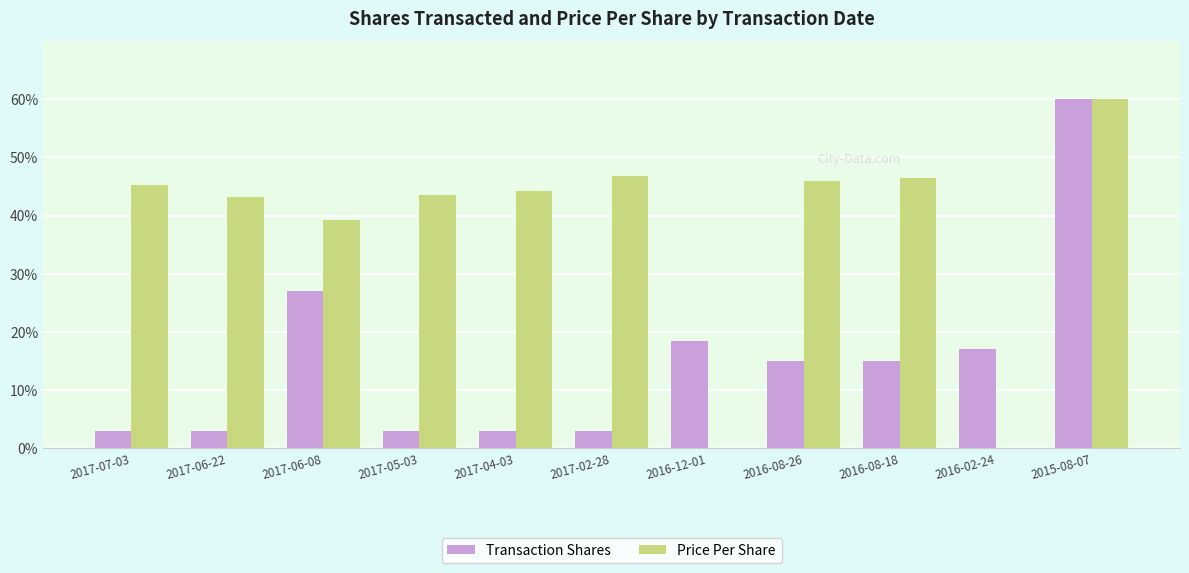

What is the greatest value displayed?

60.0